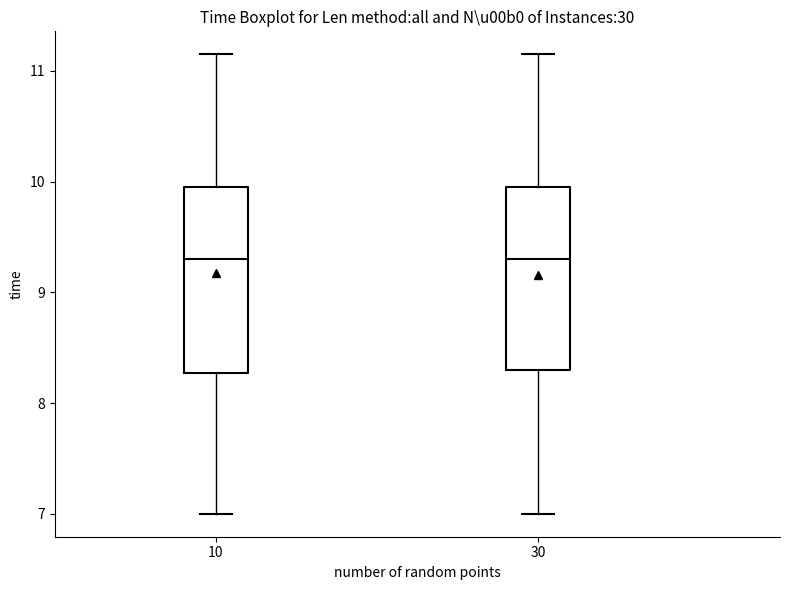

Where does the lower whisker of the box at x = 10 end on the y-axis? The values are not printed on the chart, so give them approximately, as read against the axis.

7.0